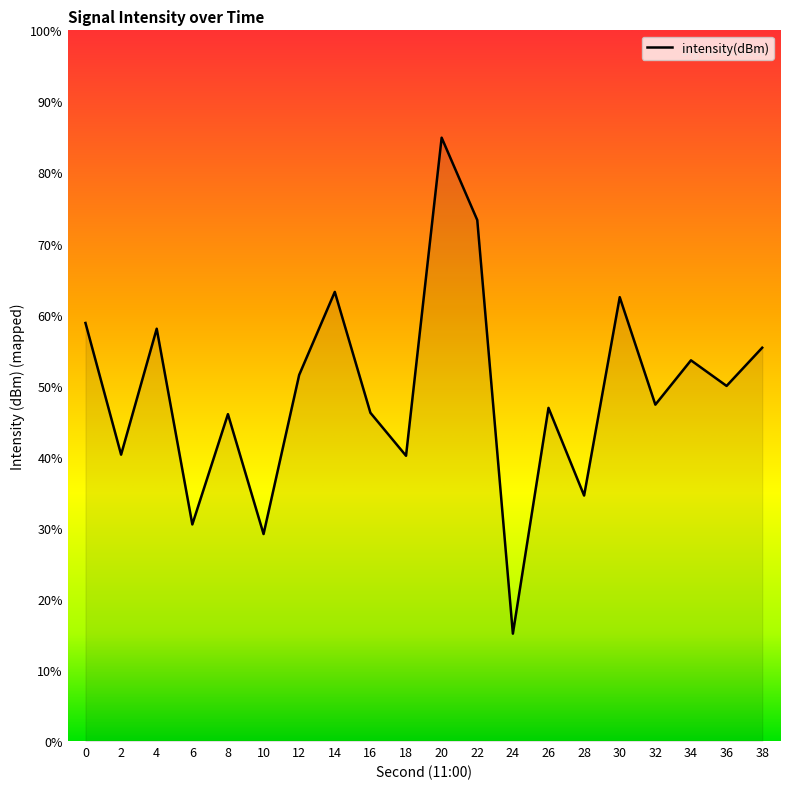

Which label corresponds to the smallest value in the chart?

24